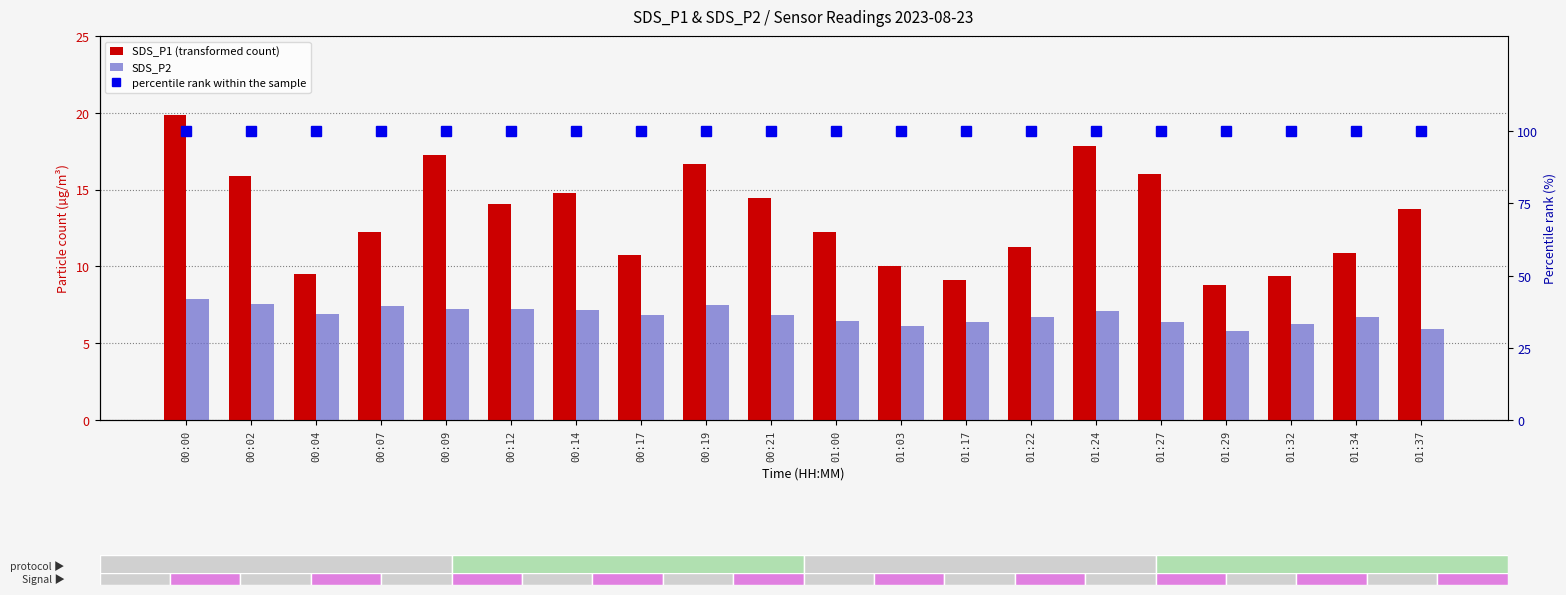

How many series are shown in this chart?

3